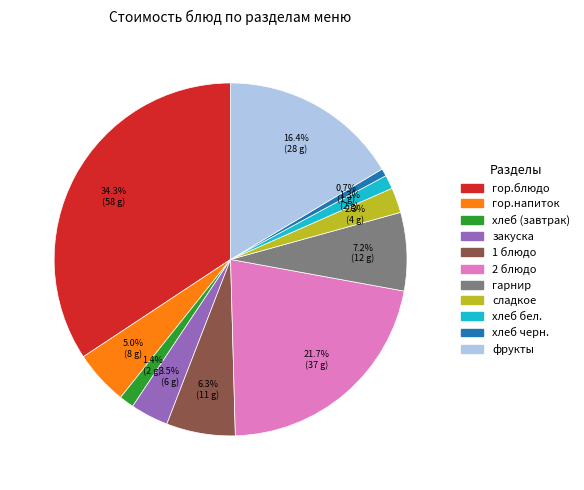

How many segments does this pie chart have?

11